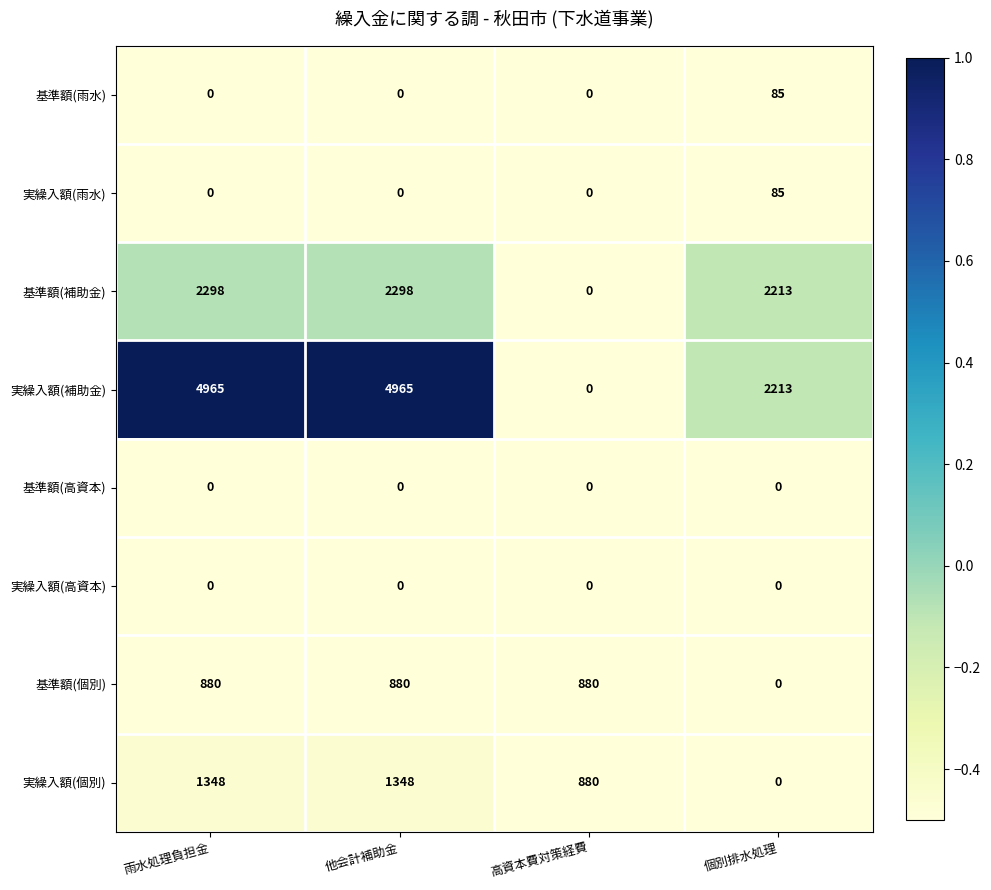

What is the spread (max minus min) of values at 個別排水処理?

2213